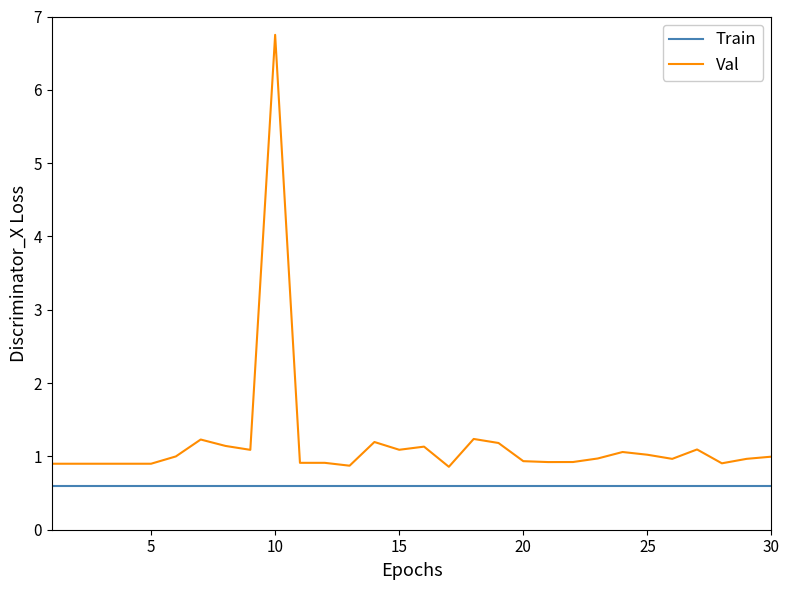

Count the number of categories in the chart.

30